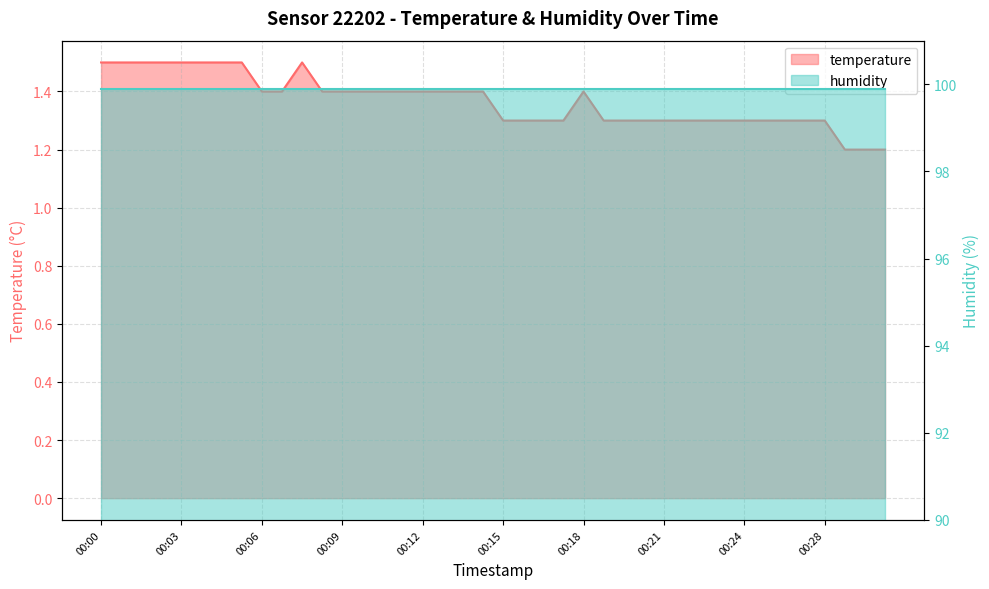

At which category does the data reach its first local peak?

00:08